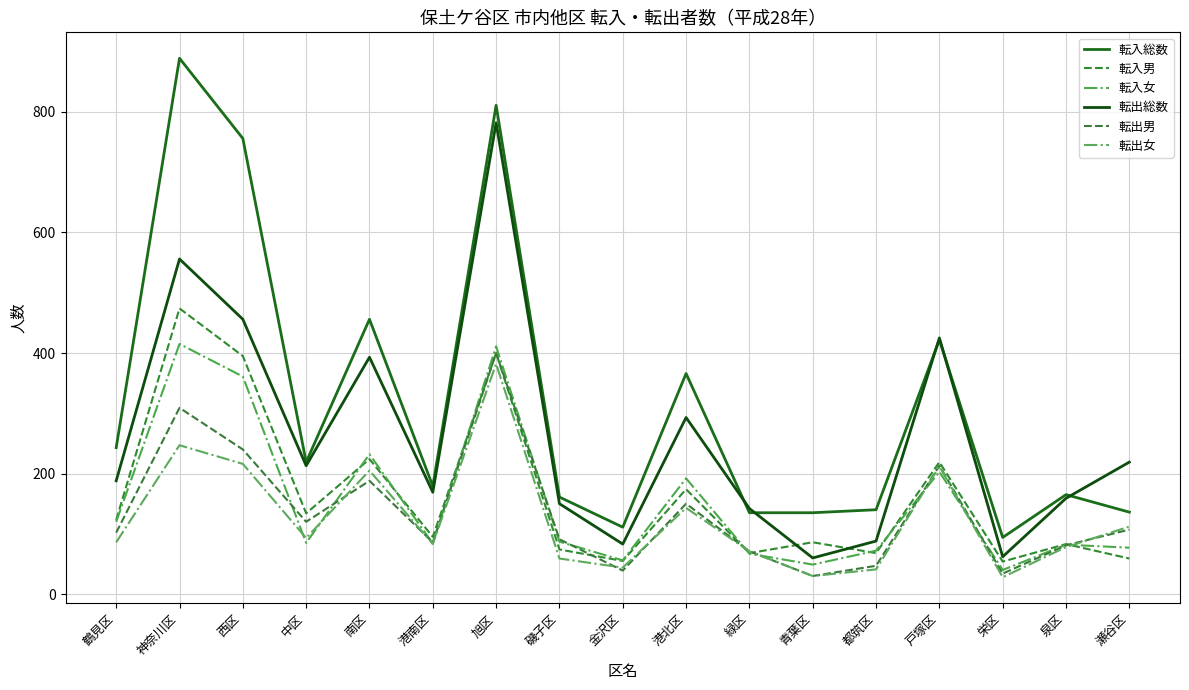

At 瀬谷区, list the series in order from smallest to largest.

転入男, 転入女, 転出男, 転出女, 転入総数, 転出総数